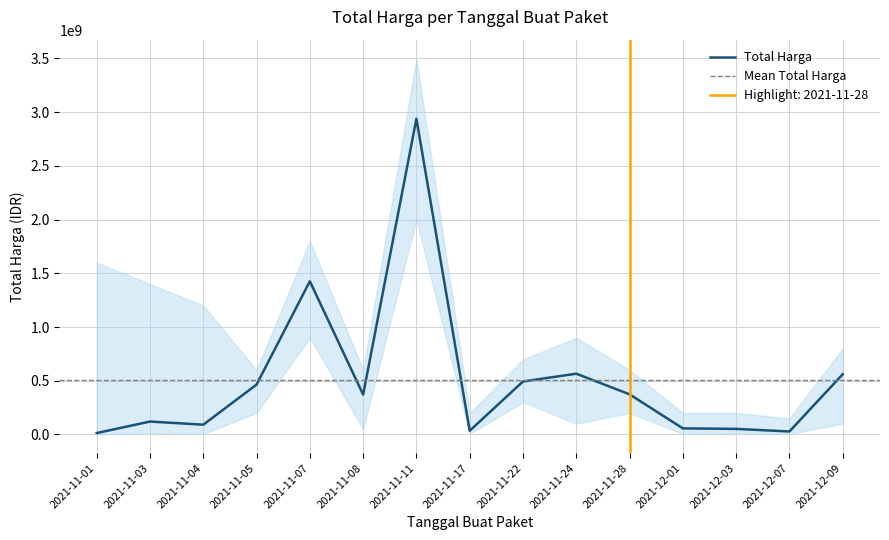

Does the chart have visible grid lines?

Yes